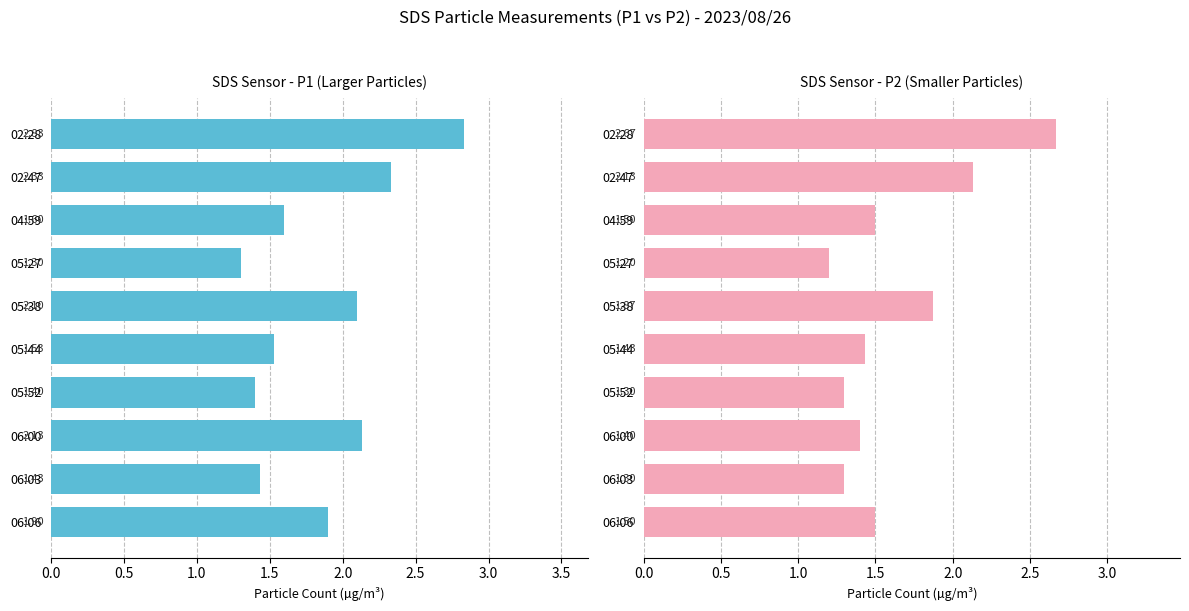

What is the average value of the SDS_P1 series?

1.9